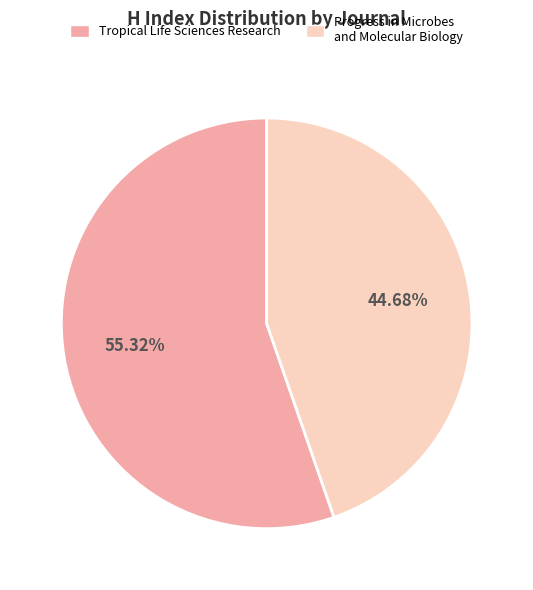

To the nearest percent, what is the difference between the largest and smallest slice percentages?

11%